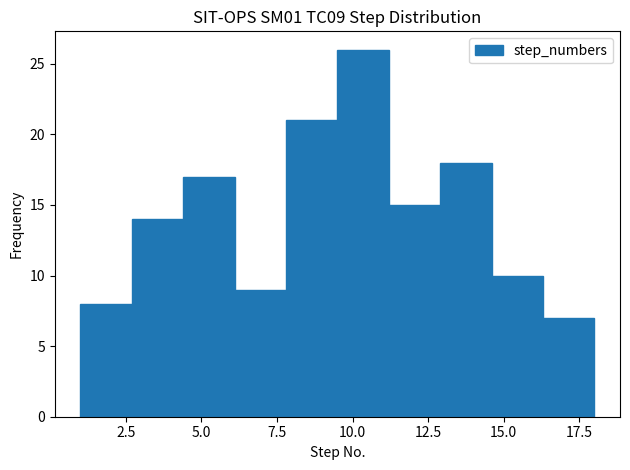

Around what value on the x-axis is the tallest bar? Give the approximate position of its centre, as read against the axis.

10.5